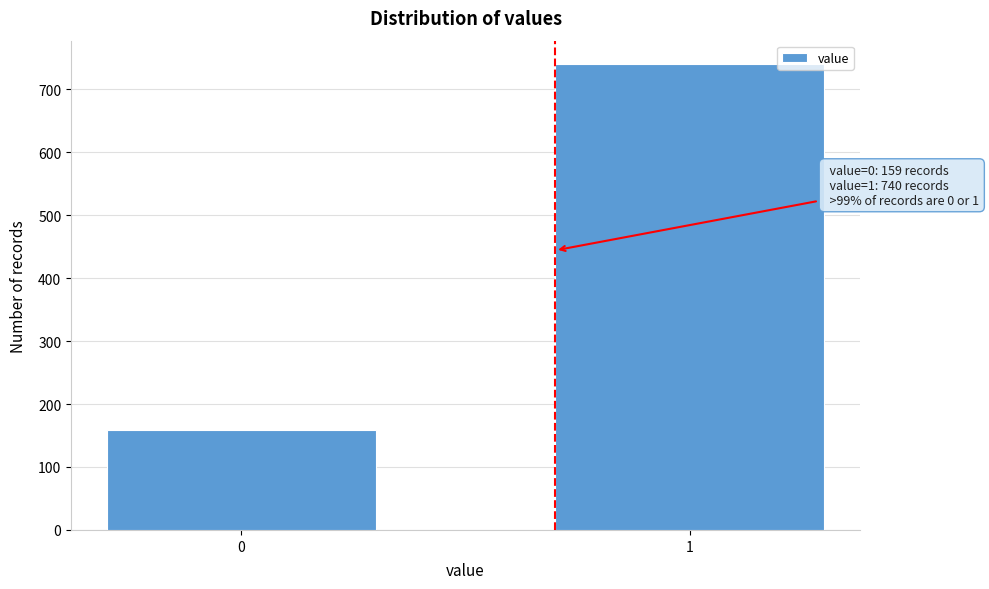

Reading left to right, transcribe all the data shown in this chart.

159	740